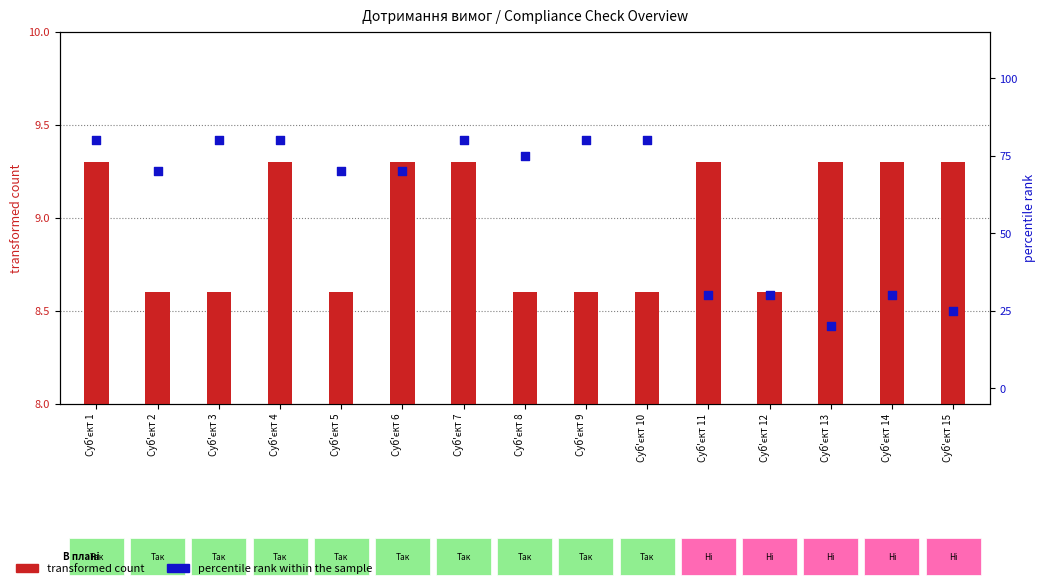

Is the value of transformed count at Суб'єкт 8 greater than the value of percentile rank within the sample at Суб'єкт 6?

No